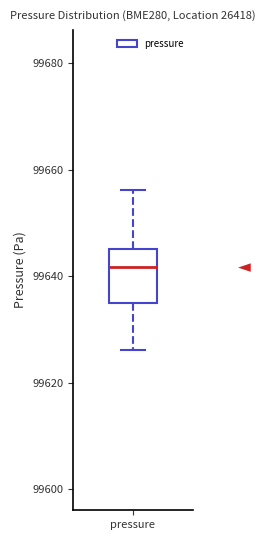

Read this box plot against the y-axis: the position of the median line, the range covered by the box, and the ends of both whiskers. The values are not printed on the chart, so give them approximately, as read against the axis.

median 99642, box 99634 to 99646, whiskers 99626 to 99656